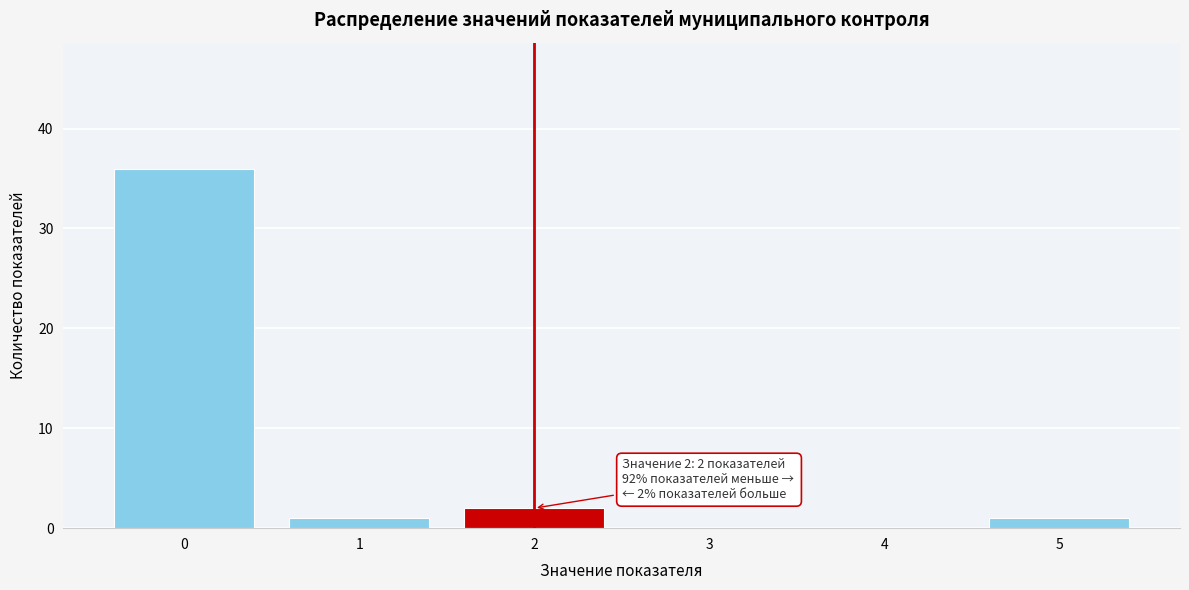

Reading right to left, transcribe all the data shown in this chart.

5=1	4=0	3=0	2=2	1=1	0=36